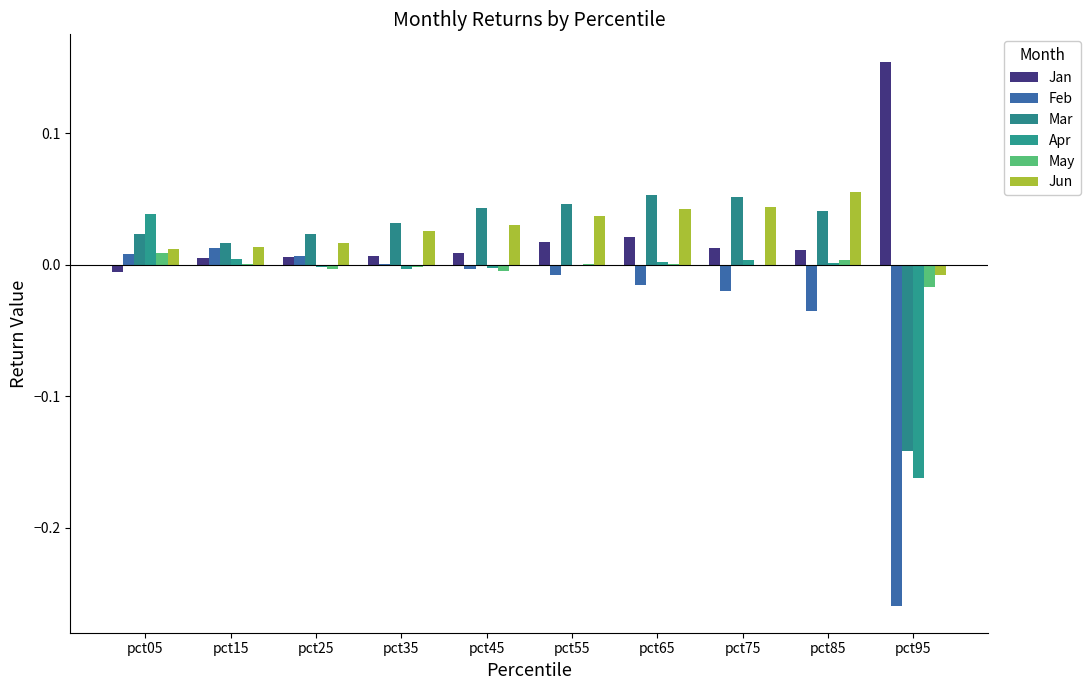

What is the spread (max minus min) of values at pct85?

0.1